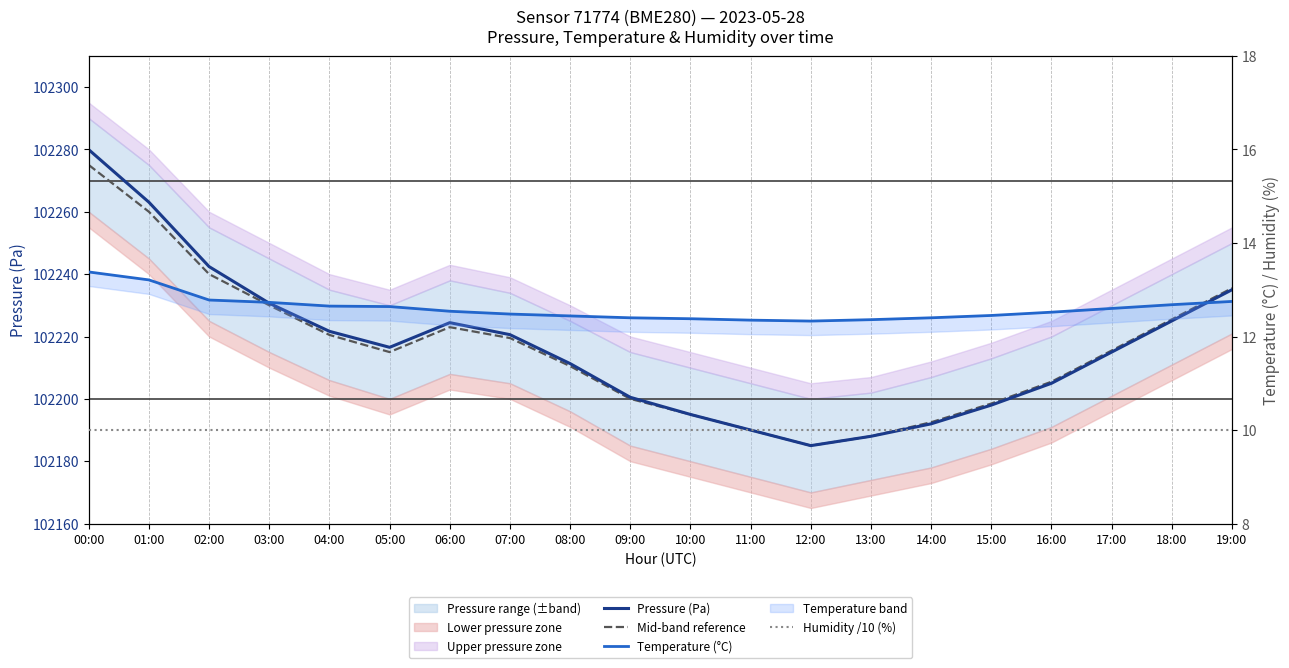

Rank the series by their maximum value, from highest to lowest.

Pressure (Pa), Mid-band reference, Temperature (°C), Humidity /10 (%)